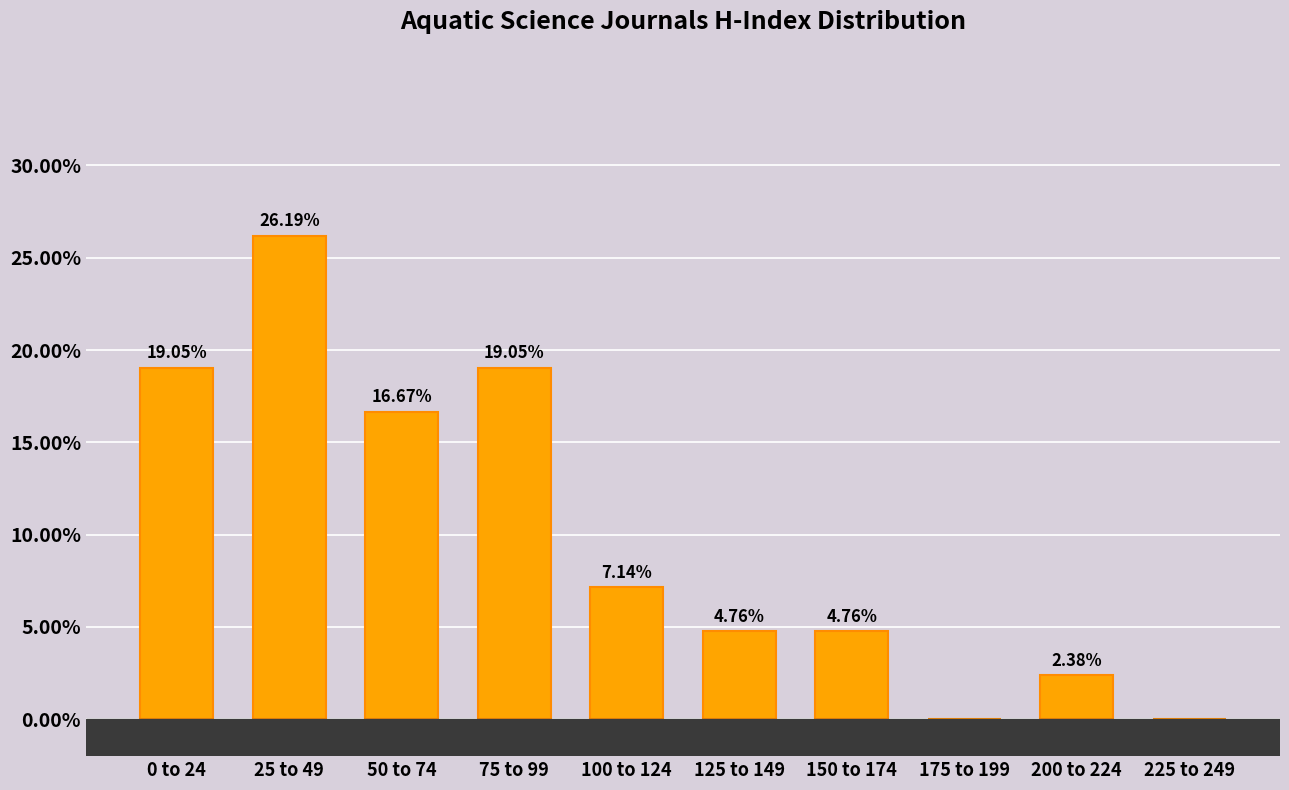

What is the sum of all values?

100.0